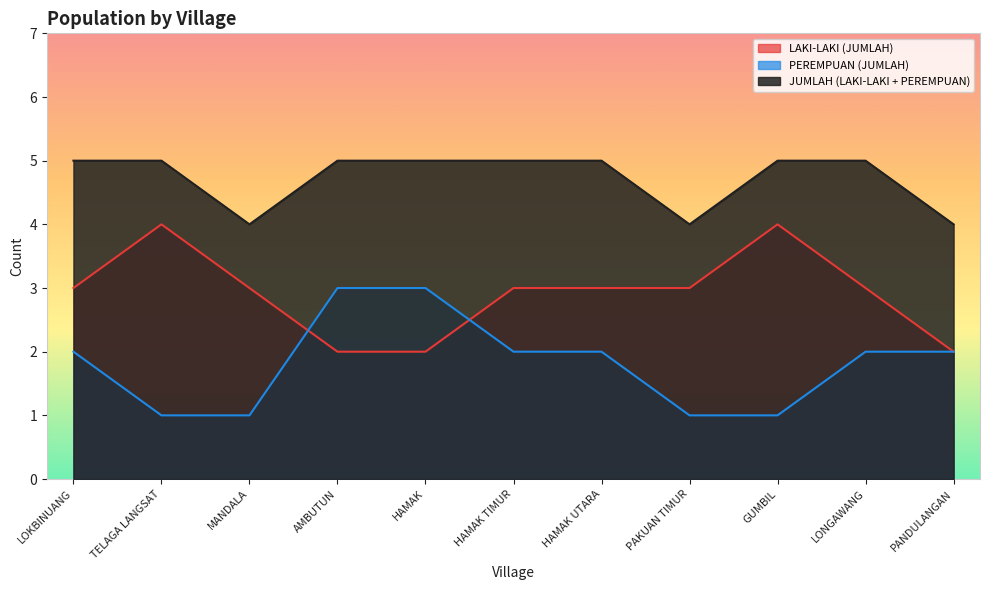

What is the greatest value displayed?

5